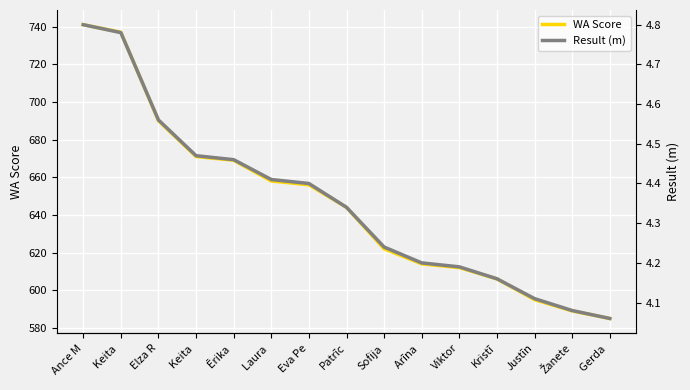

Rank the series at Ērika  from highest to lowest value.

WA Score, Result (m)